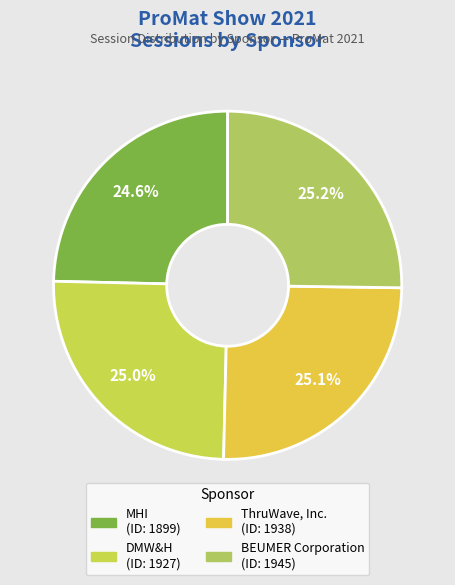

What is the ratio of the value at ThruWave, Inc. to the value at BEUMER Corporation?

1.0